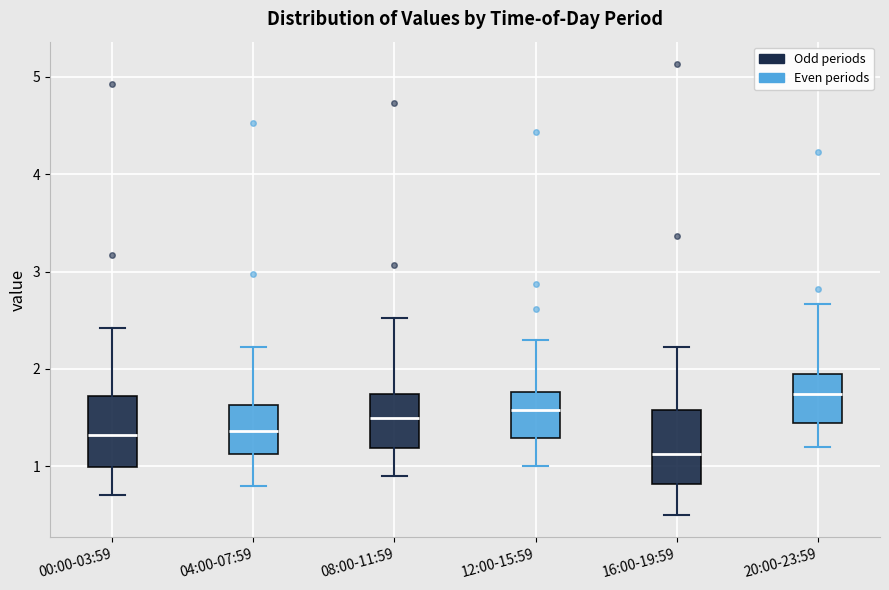

Reading left to right, read every box against the y-axis: the position of its median line, the range the box covers, and the ends of its whiskers. The values are not printed on the chart, so give them approximately, as read against the axis.

00:00-03:59: median 1.3, box 1.0 to 1.7, whiskers 0.7 to 2.4
04:00-07:59: median 1.4, box 1.1 to 1.6, whiskers 0.8 to 2.2
08:00-11:59: median 1.5, box 1.2 to 1.7, whiskers 0.9 to 2.5
12:00-15:59: median 1.6, box 1.3 to 1.8, whiskers 1.0 to 2.3
16:00-19:59: median 1.1, box 0.8 to 1.6, whiskers 0.5 to 2.2
20:00-23:59: median 1.7, box 1.4 to 2.0, whiskers 1.2 to 2.7